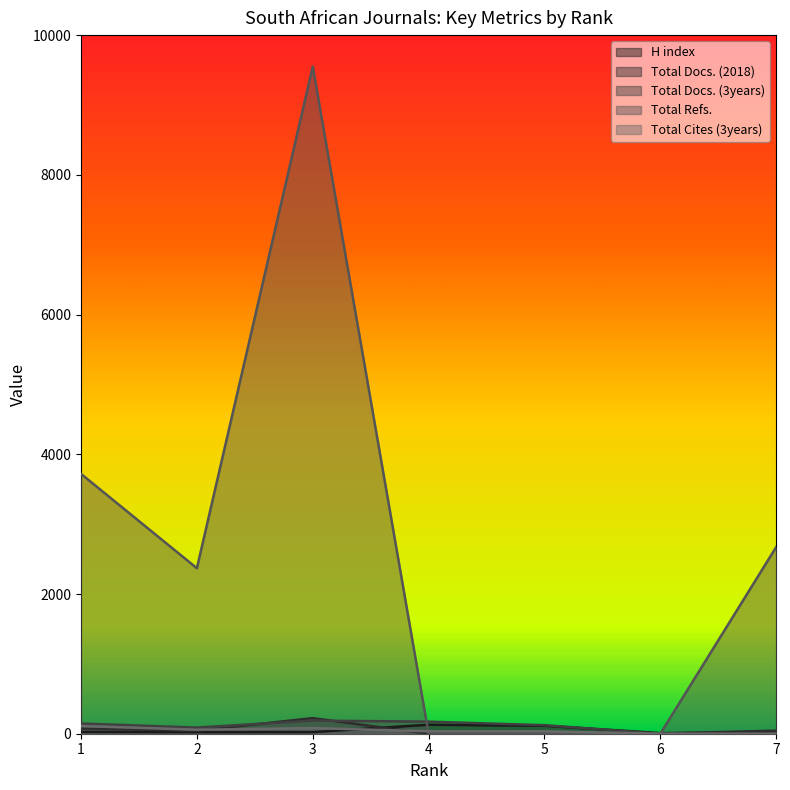

The value of H index at 6 is 4. True or false?

False